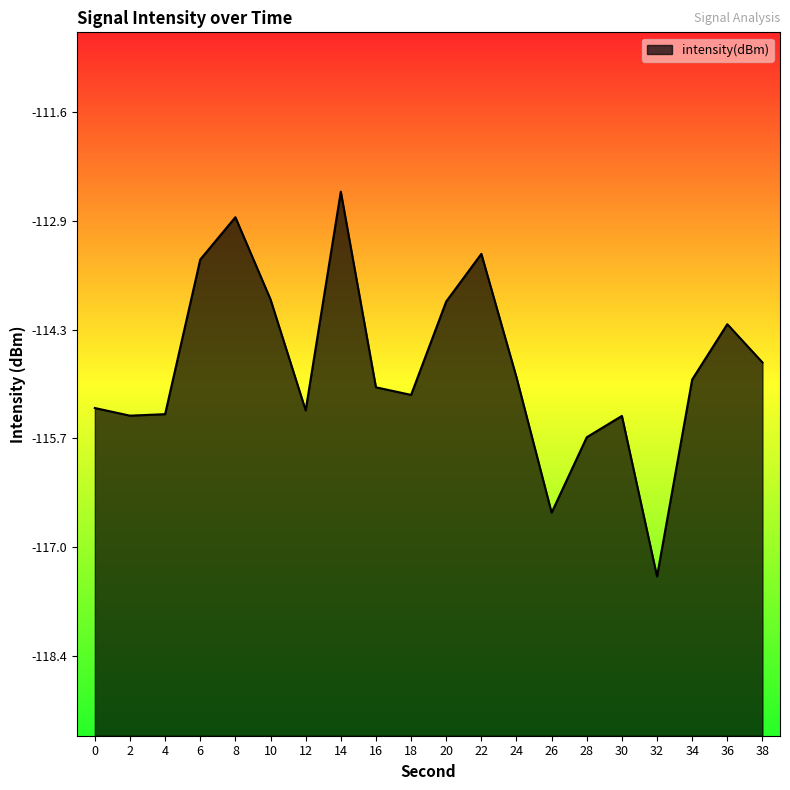

The chart shows a value of -113.9 at 10. True or false?

True